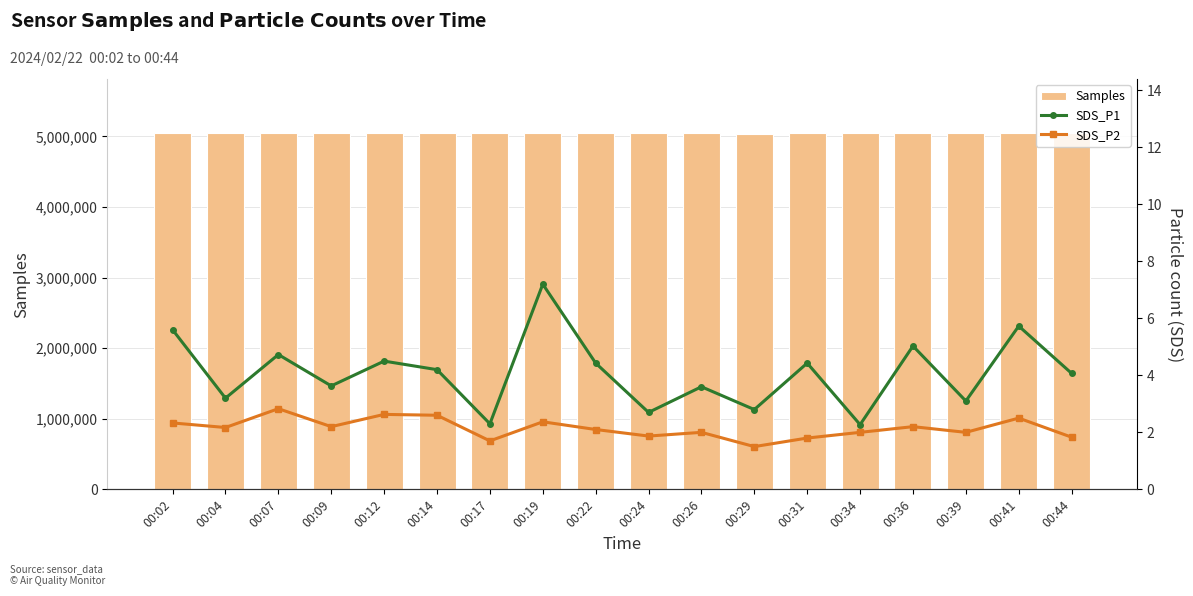

List the labels in order of SDS_P2 value, largest first.

00:07, 00:12, 00:14, 00:41, 00:19, 00:02, 00:09, 00:36, 00:04, 00:22, 00:26, 00:34, 00:39, 00:24, 00:44, 00:31, 00:17, 00:29